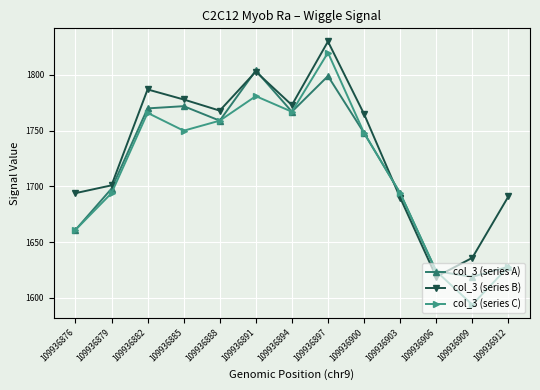

Which category has the lowest value across all series?

109936909